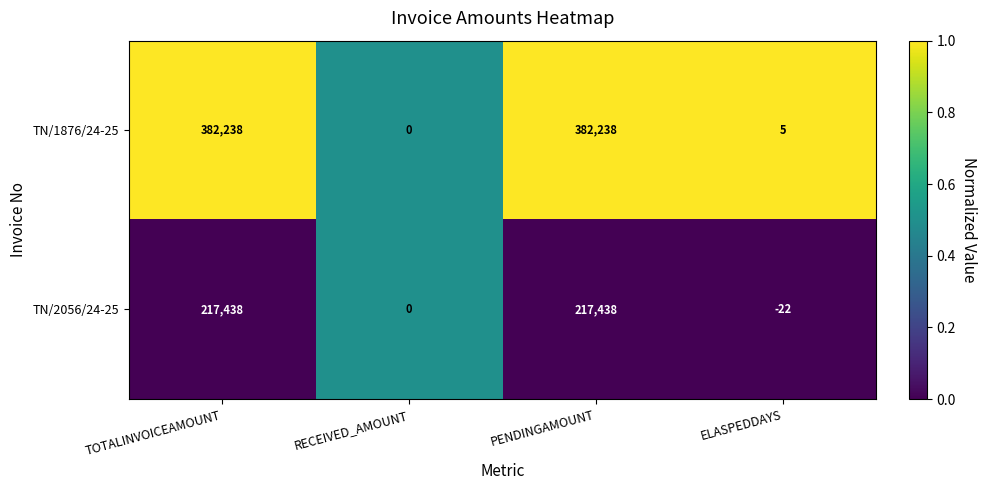

Is the value of TN/1876/24-25 at ELASPEDDAYS greater than the value of TN/2056/24-25 at PENDINGAMOUNT?

No